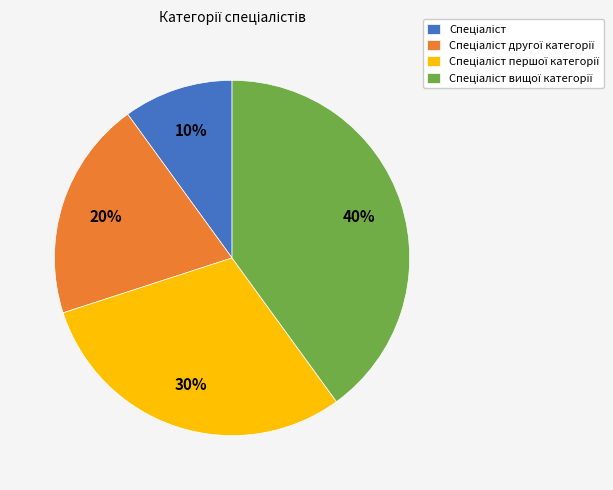

To the nearest percent, what is the difference between the largest and smallest slice percentages?

30%